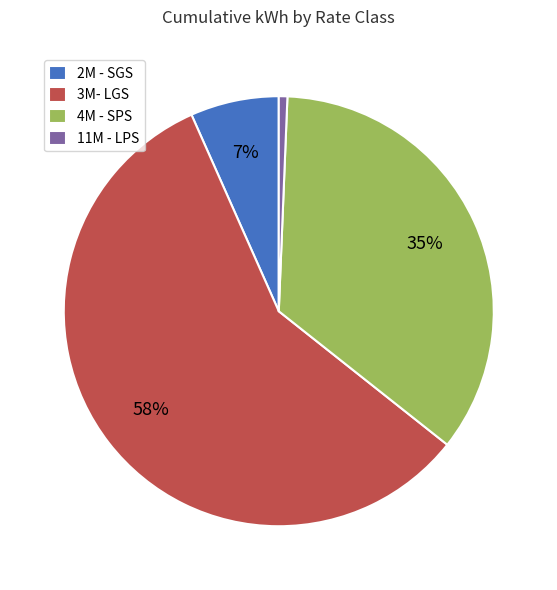

Count the number of slices in the pie.

4